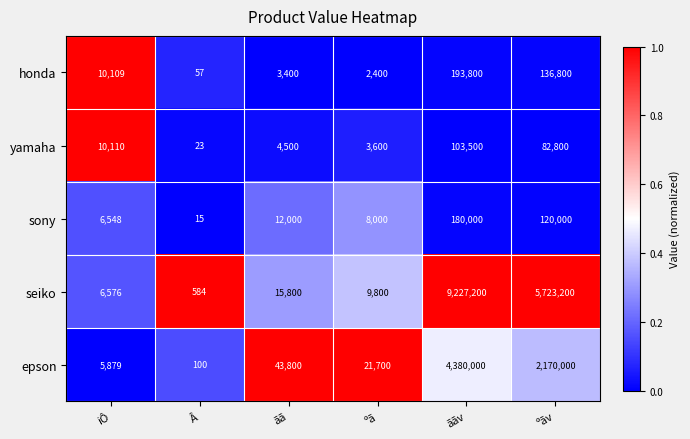

At which category is the sum across all series the highest?

ããv